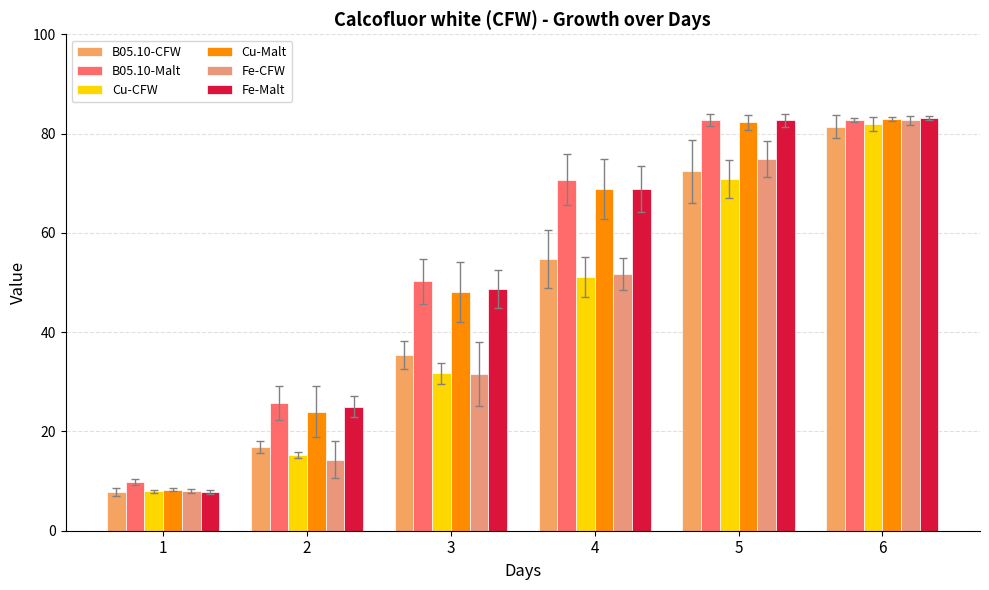

Reading left to right, list all the values displayed in this chart.

B05.10-CFW: 1=7.9	2=16.9	3=35.4	4=54.7	5=72.4	6=81.4
B05.10-Malt: 1=9.8	2=25.7	3=50.2	4=70.7	5=82.8	6=82.8
Cu-CFW: 1=7.9	2=15.3	3=31.7	4=51.0	5=70.9	6=81.9
Cu-Malt: 1=8.3	2=24.0	3=48.1	4=68.8	5=82.2	6=82.9
Fe-CFW: 1=8.0	2=14.3	3=31.6	4=51.8	5=74.8	6=82.7
Fe-Malt: 1=7.8	2=25.0	3=48.6	4=68.8	5=82.7	6=83.1